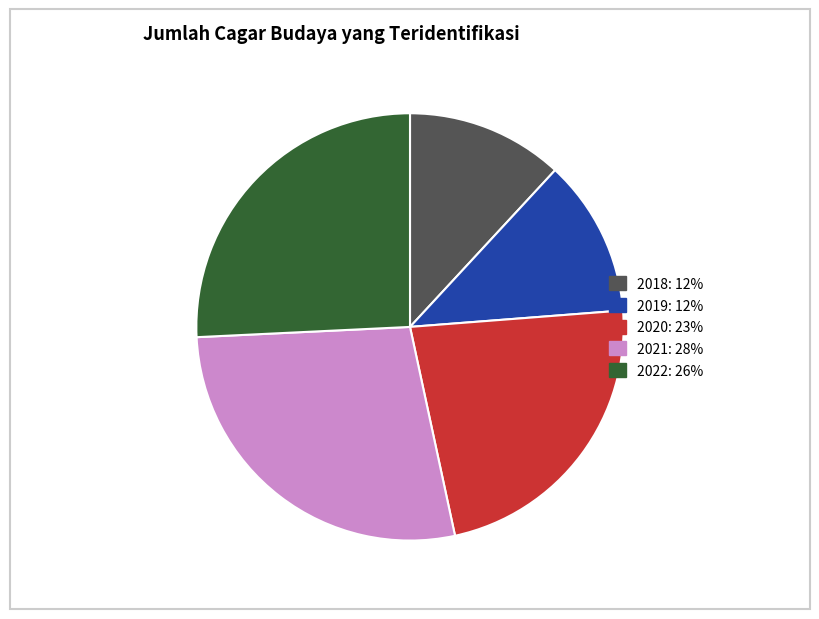

The 2021: 28% slice represents 39% of the pie. True or false?

False